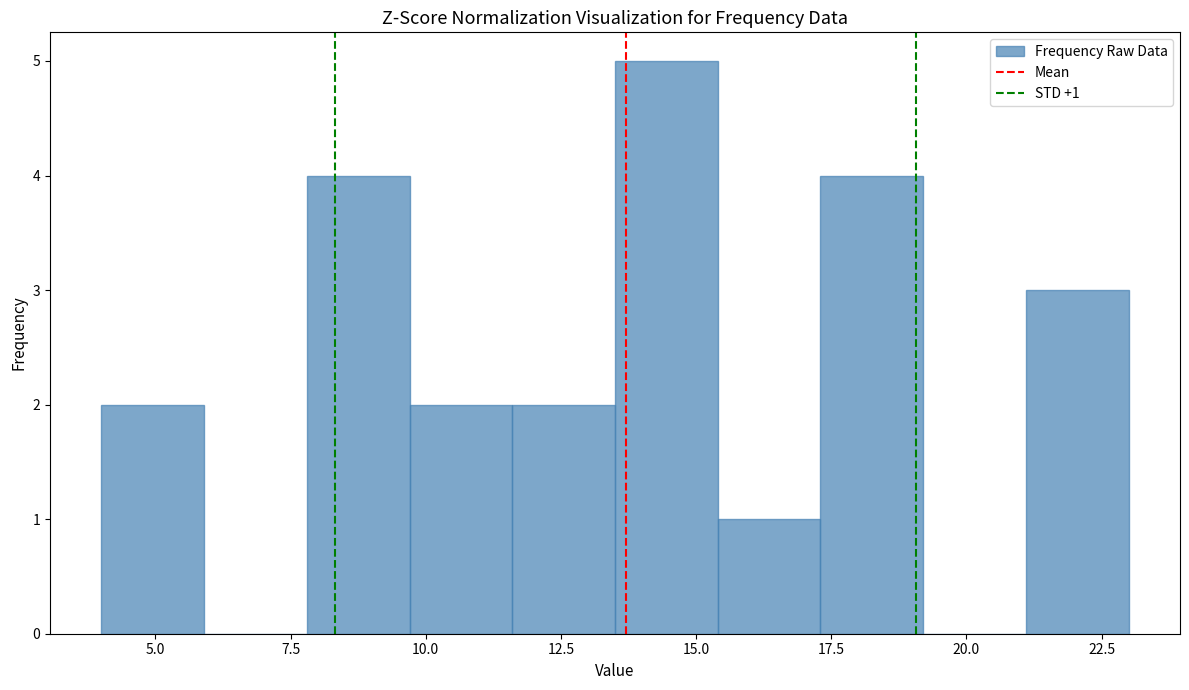

Around what value on the x-axis is the tallest bar? Give the approximate position of its centre, as read against the axis.

14.5